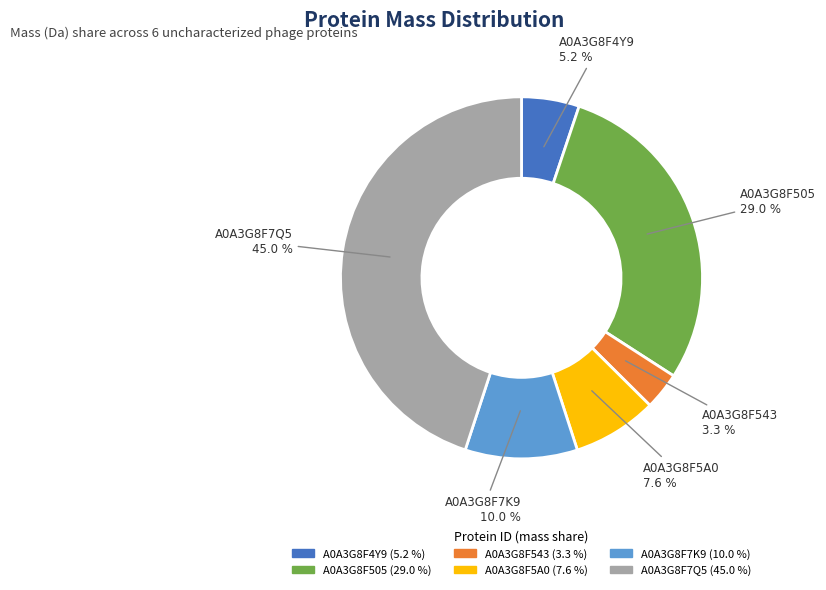

Count the number of slices in the pie.

6